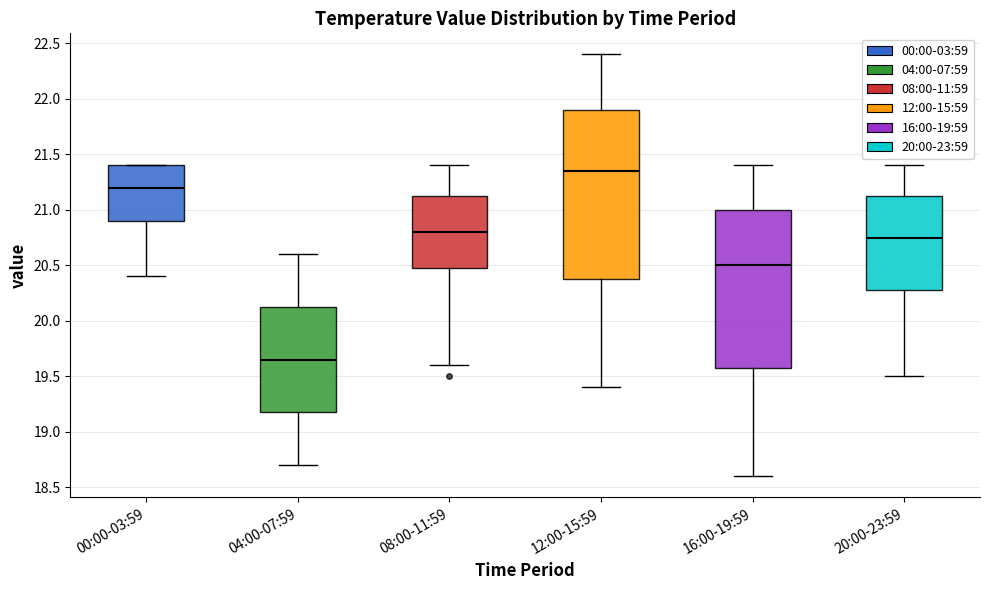

Reading left to right, read every box against the y-axis: the position of its median line, the range the box covers, and the ends of its whiskers. The values are not printed on the chart, so give them approximately, as read against the axis.

00:00-03:59: median 21.20, box 20.90 to 21.40, whiskers 20.40 to 21.40
04:00-07:59: median 19.65, box 19.20 to 20.15, whiskers 18.70 to 20.60
08:00-11:59: median 20.80, box 20.50 to 21.15, whiskers 19.60 to 21.40
12:00-15:59: median 21.35, box 20.40 to 21.90, whiskers 19.40 to 22.40
16:00-19:59: median 20.50, box 19.60 to 21.00, whiskers 18.60 to 21.40
20:00-23:59: median 20.75, box 20.30 to 21.15, whiskers 19.50 to 21.40